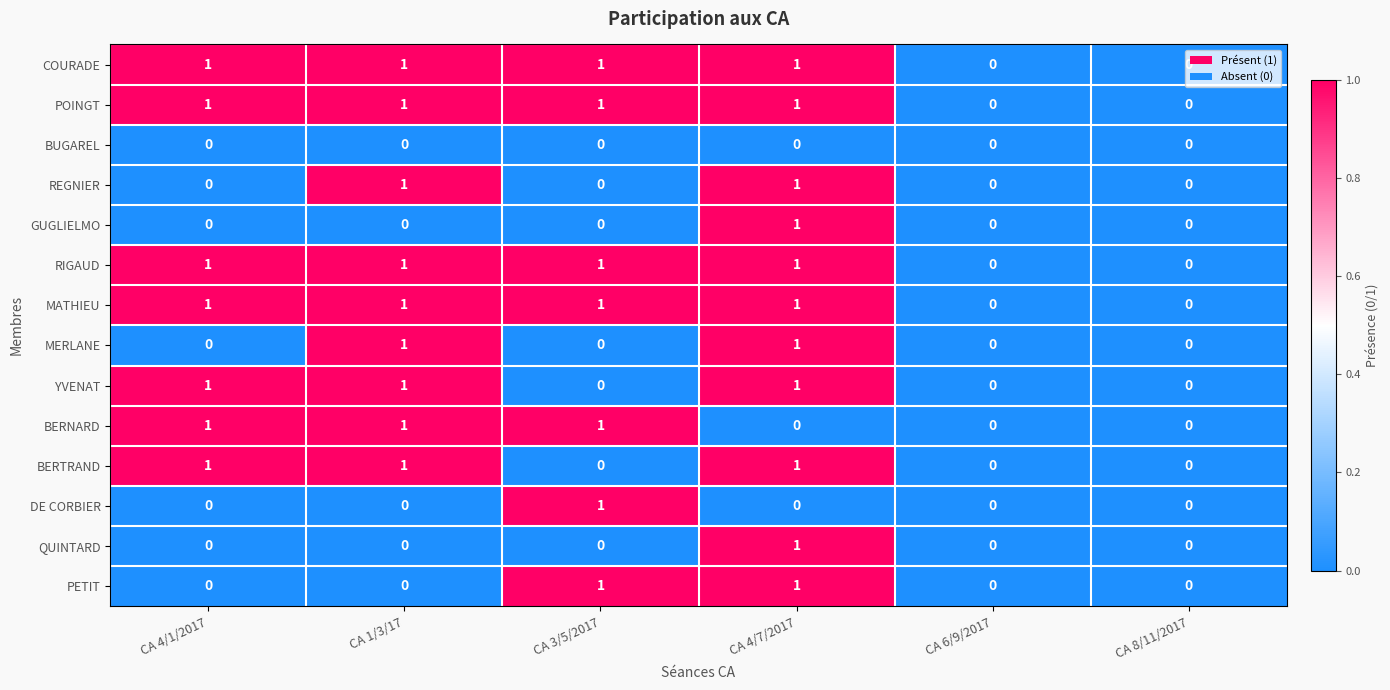

At which label does DE CORBIER reach its peak?

CA 3/5/2017